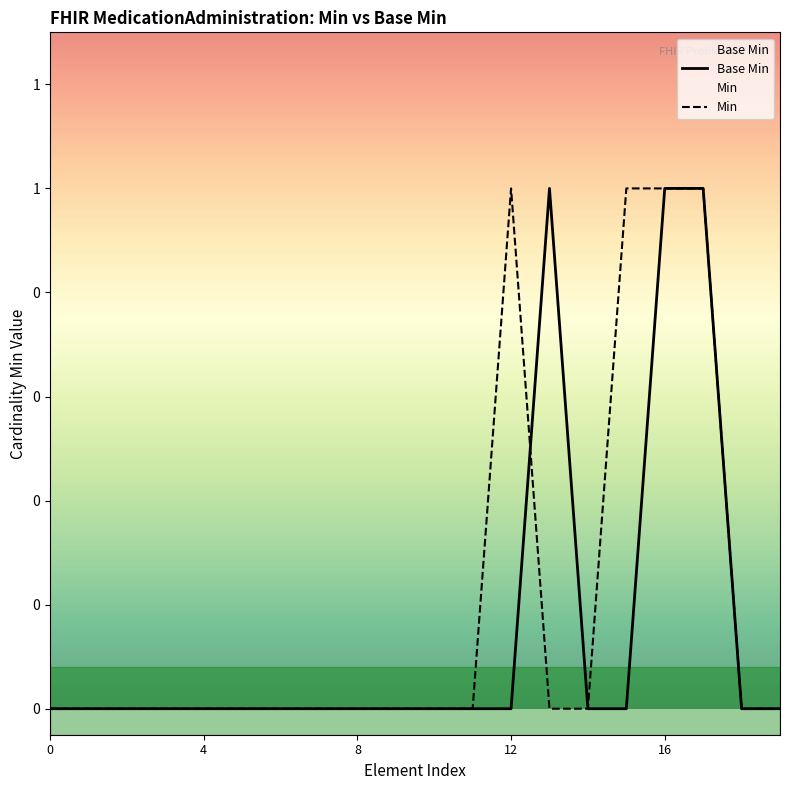

Is it true that Min equals 0 at 14?

False